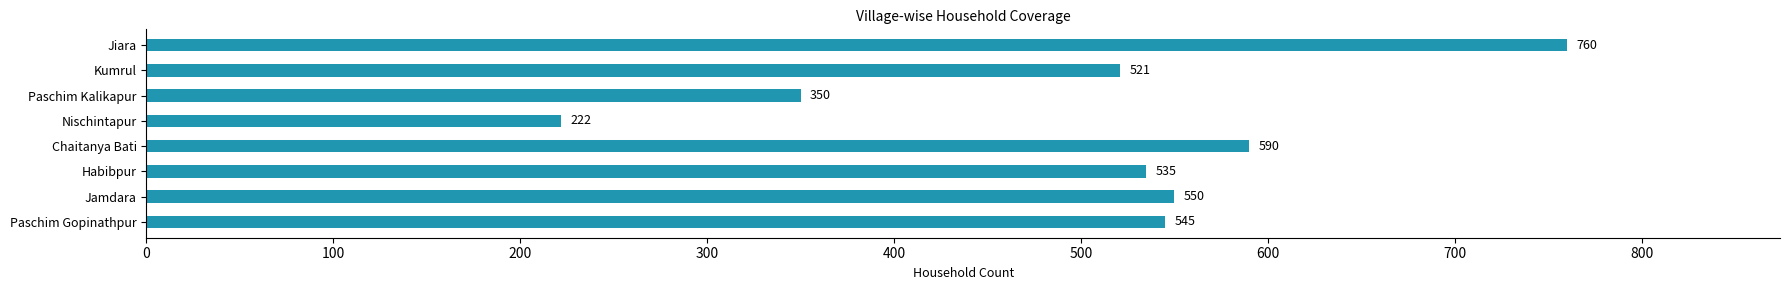

Rank the categories by value from highest to lowest.

Jiara, Chaitanya Bati, Jamdara, Paschim Gopinathpur, Habibpur, Kumrul, Paschim Kalikapur, Nischintapur